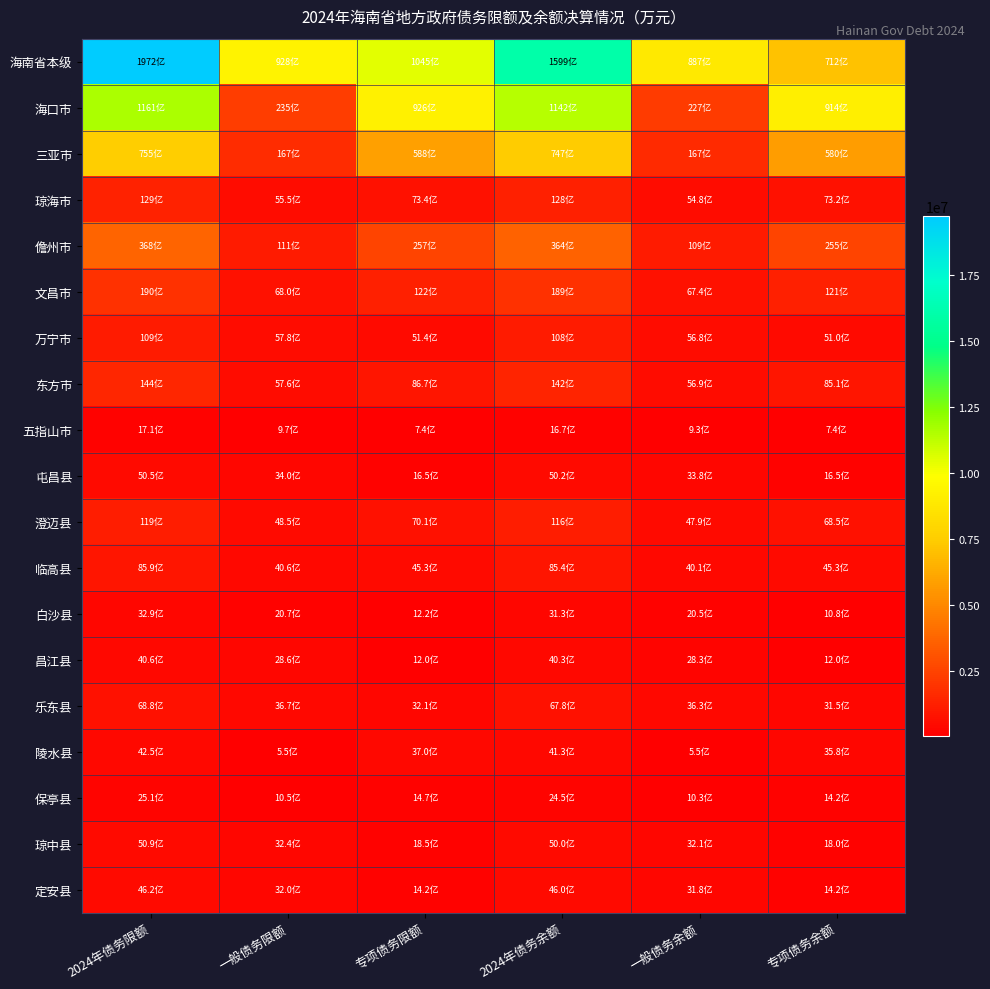

Reading right to left, extract all data points from this chart.

海南省本级: 专项债务余额=7118916	一般债务余额=8870260	2024年债务余额=15989176	专项债务限额=10447438	一般债务限额=9276378	2024年债务限额=19723816
海口市: 专项债务余额=9143704	一般债务余额=2273287	2024年债务余额=11416991	专项债务限额=9260667	一般债务限额=2352382	2024年债务限额=11613049
三亚市: 专项债务余额=5801595	一般债务余额=1668502	2024年债务余额=7470097	专项债务限额=5878698	一般债务限额=1669154	2024年债务限额=7547852
琼海市: 专项债务余额=732158	一般债务余额=548130	2024年债务余额=1280288	专项债务限额=734144	一般债务限额=554582	2024年债务限额=1288726
儋州市: 专项债务余额=2554035	一般债务余额=1088485	2024年债务余额=3642520	专项债务限额=2569535	一般债务限额=1109887	2024年债务限额=3679422
文昌市: 专项债务余额=1214024	一般债务余额=673532	2024年债务余额=1887556	专项债务限额=1216474	一般债务限额=680270	2024年债务限额=1896744
万宁市: 专项债务余额=509576	一般债务余额=567714	2024年债务余额=1077290	专项债务限额=513672	一般债务限额=578435	2024年债务限额=1092107
东方市: 专项债务余额=850931	一般债务余额=568779	2024年债务余额=1419710	专项债务限额=866890	一般债务限额=575776	2024年债务限额=1442666
五指山市: 专项债务余额=74000	一般债务余额=92843	2024年债务余额=166843	专项债务限额=74000	一般债务限额=96937	2024年债务限额=170937
屯昌县: 专项债务余额=164532	一般债务余额=337588	2024年债务余额=502120	专项债务限额=164665	一般债务限额=340060	2024年债务限额=504725
澄迈县: 专项债务余额=684906	一般债务余额=478619	2024年债务余额=1163525	专项债务限额=700959	一般债务限额=485067	2024年债务限额=1186026
临高县: 专项债务余额=453126	一般债务余额=400858	2024年债务余额=853984	专项债务限额=453143	一般债务限额=405999	2024年债务限额=859142
白沙县: 专项债务余额=108400	一般债务余额=204979	2024年债务余额=313379	专项债务限额=122400	一般债务限额=206982	2024年债务限额=329382
昌江县: 专项债务余额=119775	一般债务余额=283102	2024年债务余额=402877	专项债务限额=120336	一般债务限额=285887	2024年债务限额=406223
乐东县: 专项债务余额=314720	一般债务余额=363336	2024年债务余额=678056	专项债务限额=321450	一般债务限额=366863	2024年债务限额=688313
陵水县: 专项债务余额=358295	一般债务余额=55100	2024年债务余额=413395	专项债务限额=370312	一般债务限额=55100	2024年债务限额=425412
保亭县: 专项债务余额=142220	一般债务余额=102736	2024年债务余额=244956	专项债务限额=146553	一般债务限额=104901	2024年债务限额=251454
琼中县: 专项债务余额=179800	一般债务余额=320576	2024年债务余额=500376	专项债务限额=184800	一般债务限额=324093	2024年债务限额=508893
定安县: 专项债务余额=141697	一般债务余额=318123	2024年债务余额=459820	专项债务限额=141776	一般债务限额=320335	2024年债务限额=462111